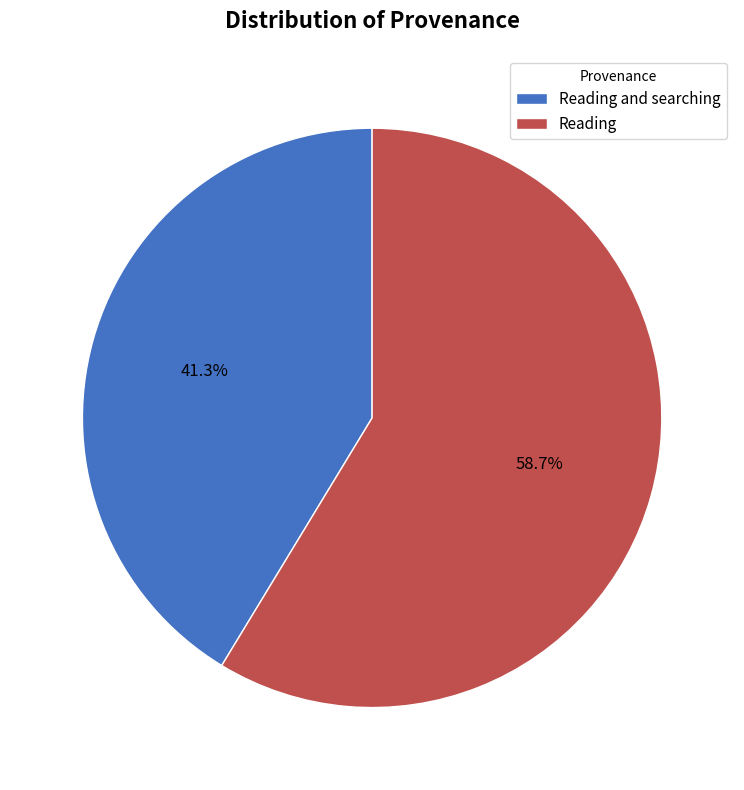

Which has a higher value, Reading or Reading and searching?

Reading